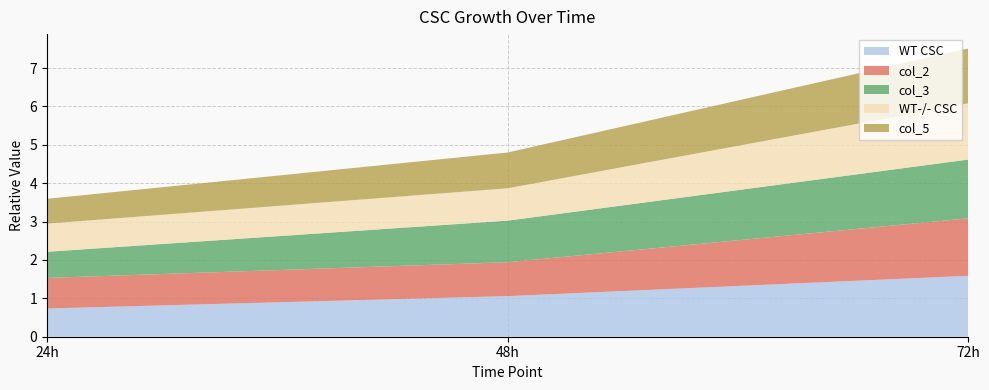

Reading left to right, list all the values displayed in this chart.

WT CSC: 24h=0.7	48h=1.1	72h=1.6
col_2: 24h=0.8	48h=0.9	72h=1.5
col_3: 24h=0.7	48h=1.1	72h=1.5
WT-/- CSC: 24h=0.7	48h=0.8	72h=1.5
col_5: 24h=0.6	48h=0.9	72h=1.4